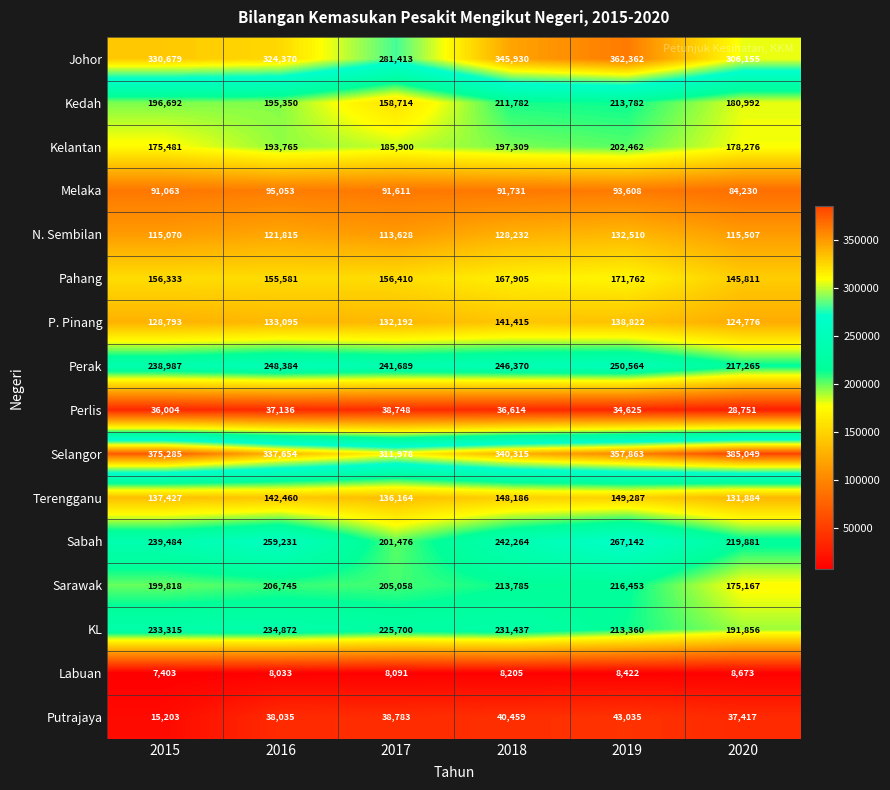

Is it true that Pahang equals 97794 at 2016?

False